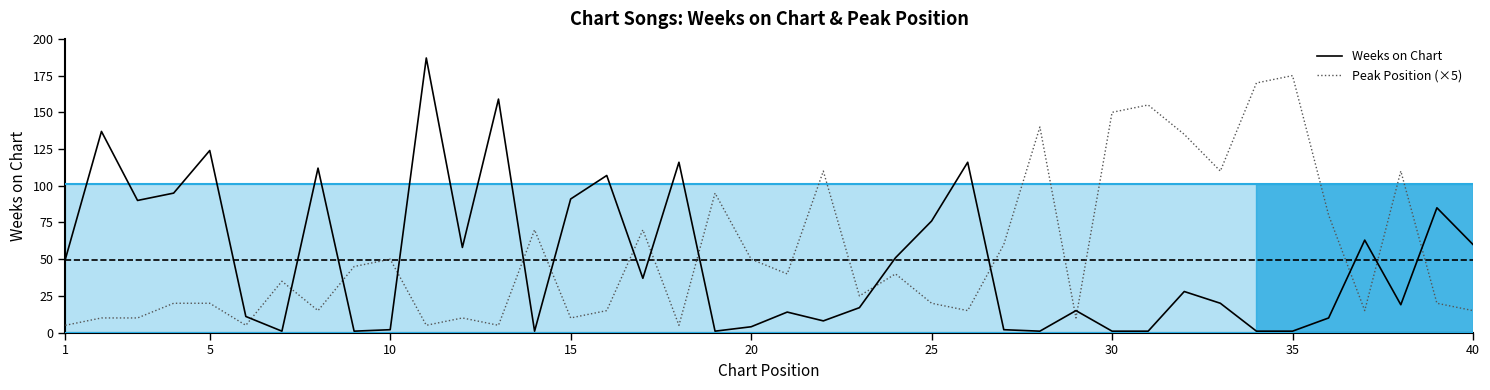

What is the difference between the maximum and minimum values in the Weeks on Chart series?

186